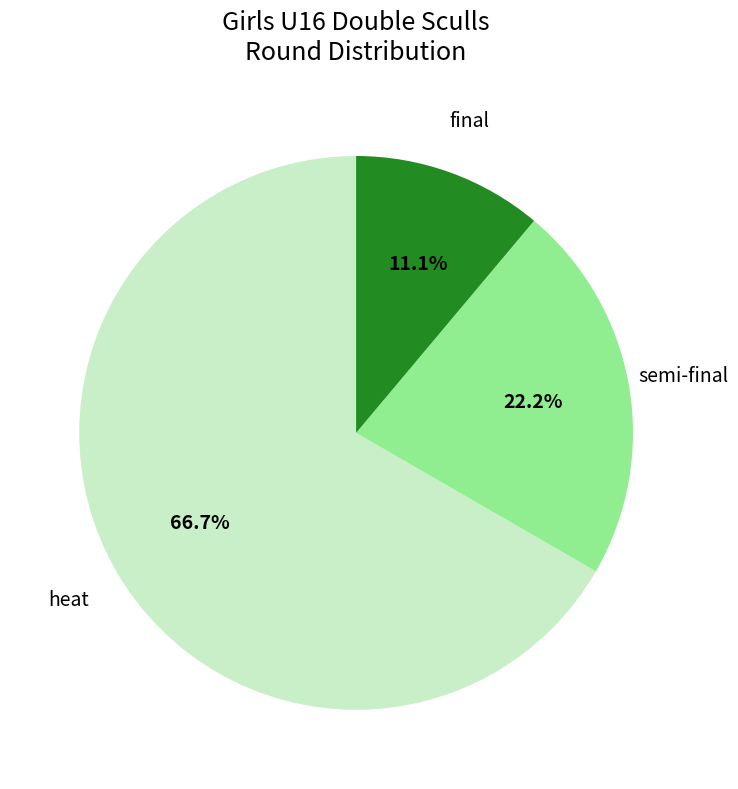

Rank the categories by value from highest to lowest.

heat, semi-final, final